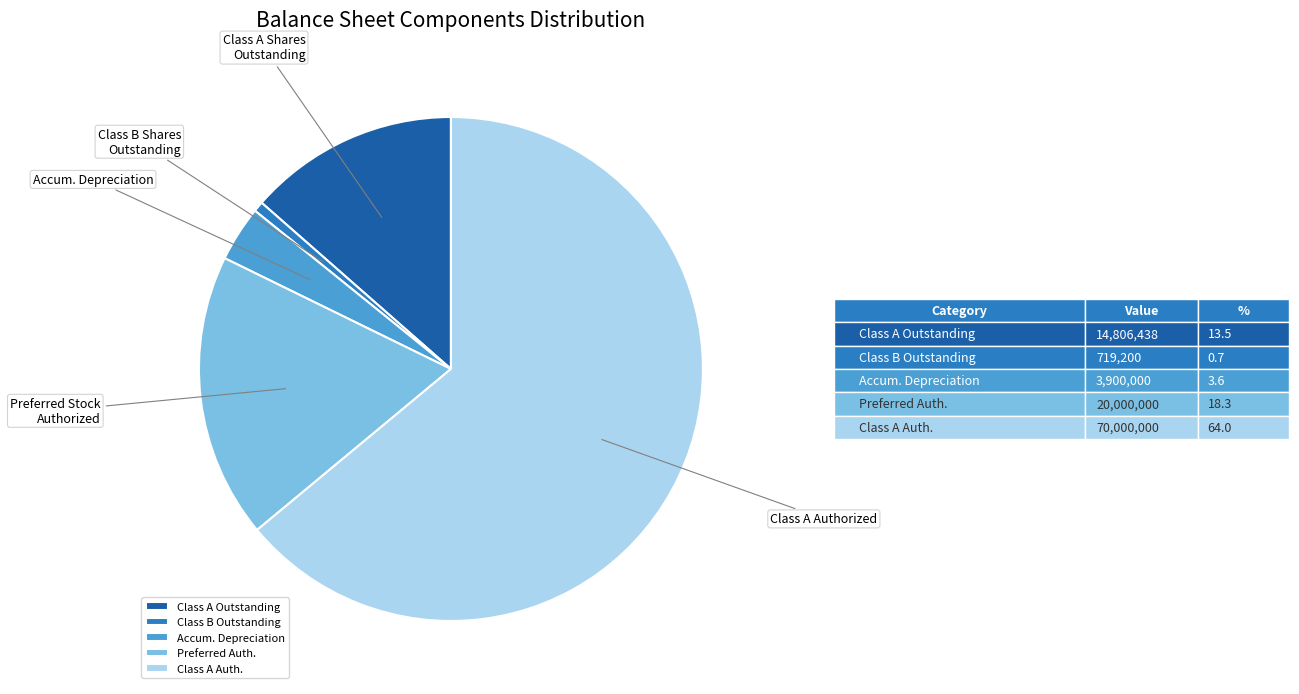

Is it true that Preferred Auth. is 10% of the pie?

False